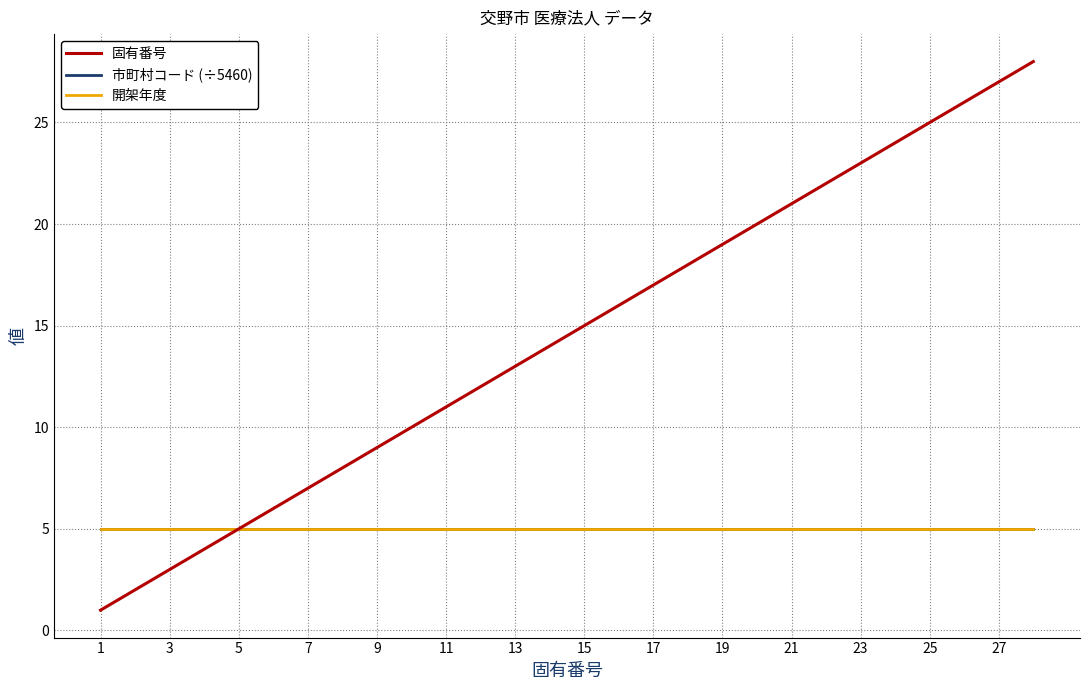

What is the greatest value displayed?

28.0